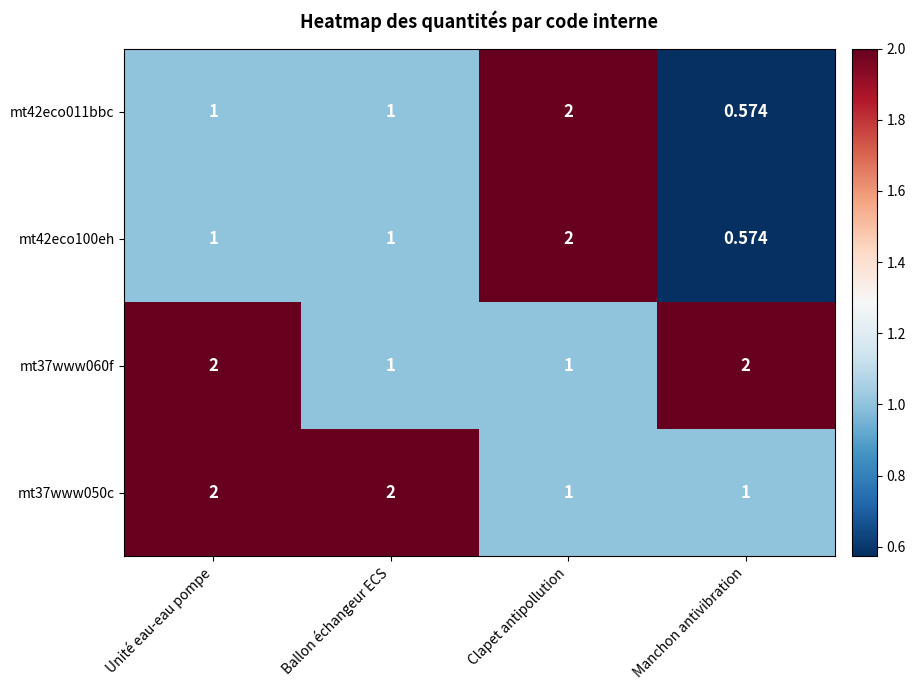

At which label does mt42eco011bbc reach its peak?

Clapet antipollution